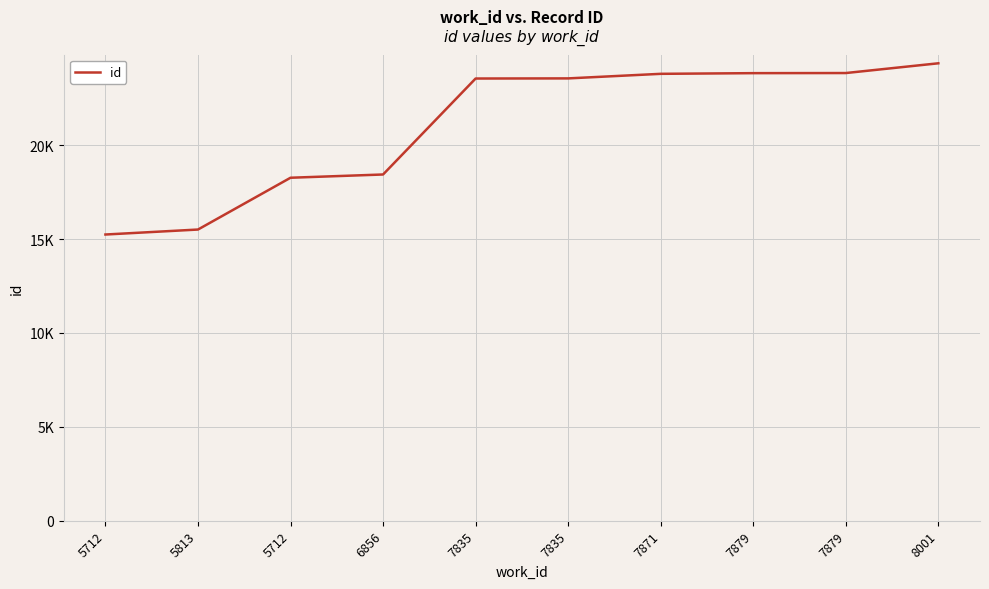

Does the chart have visible grid lines?

Yes